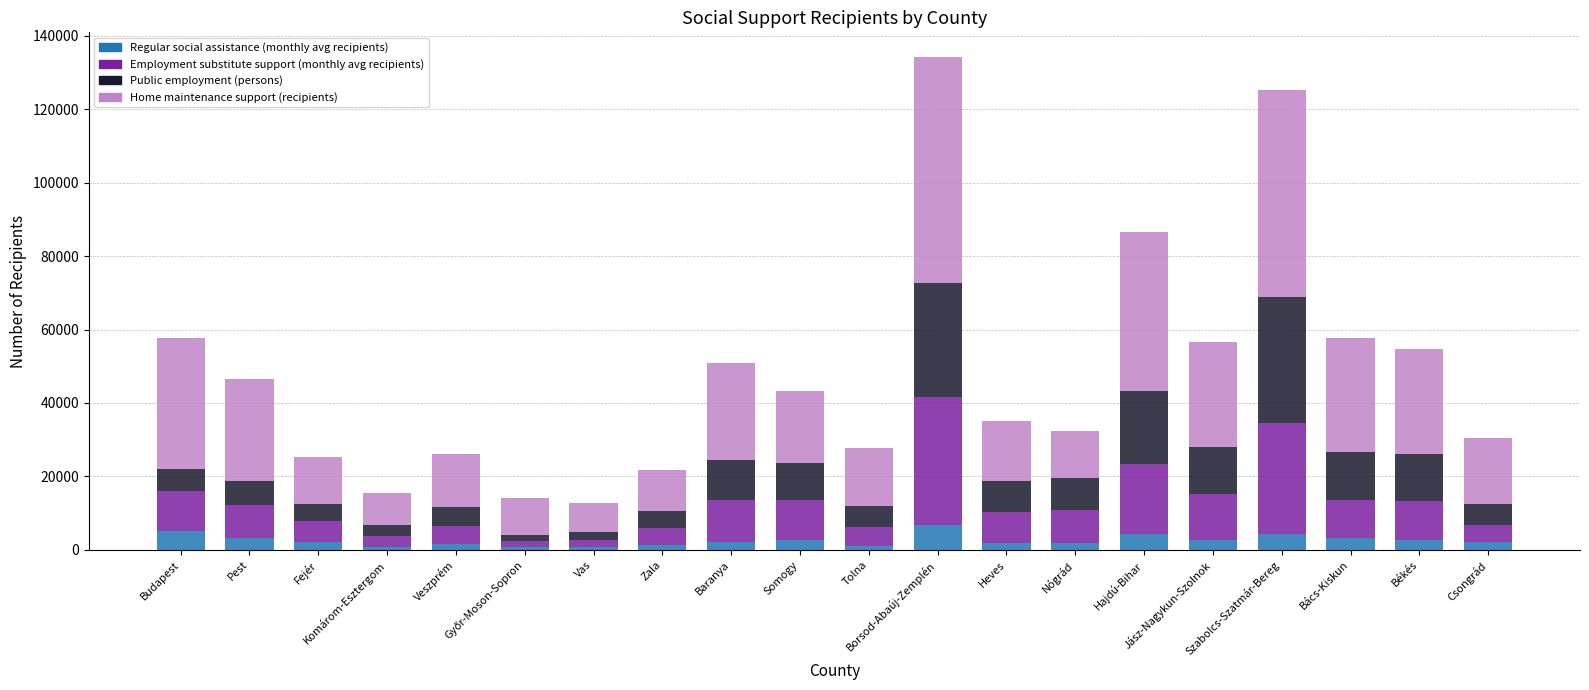

Between Komárom-Esztergom and Baranya, which series saw the biggest shift?

Home maintenance support (recipients)